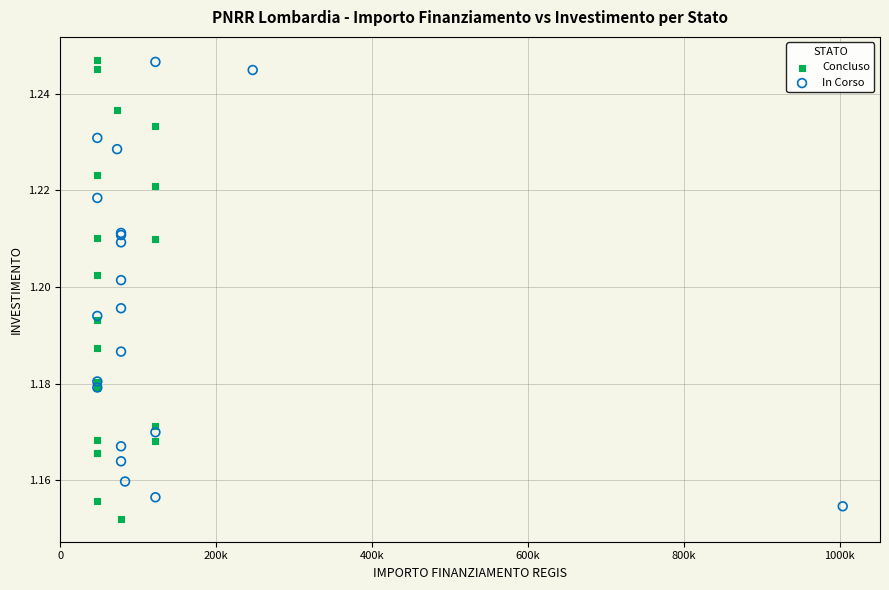

What are all the series names shown in the legend?

Concluso, In Corso